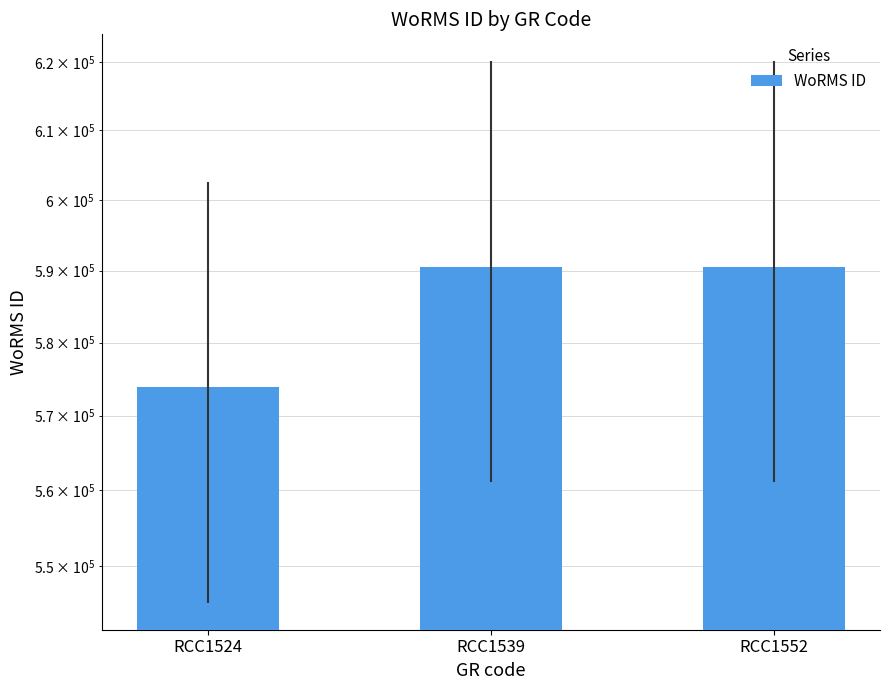

What is the value of the 1st bar from the left?

573929